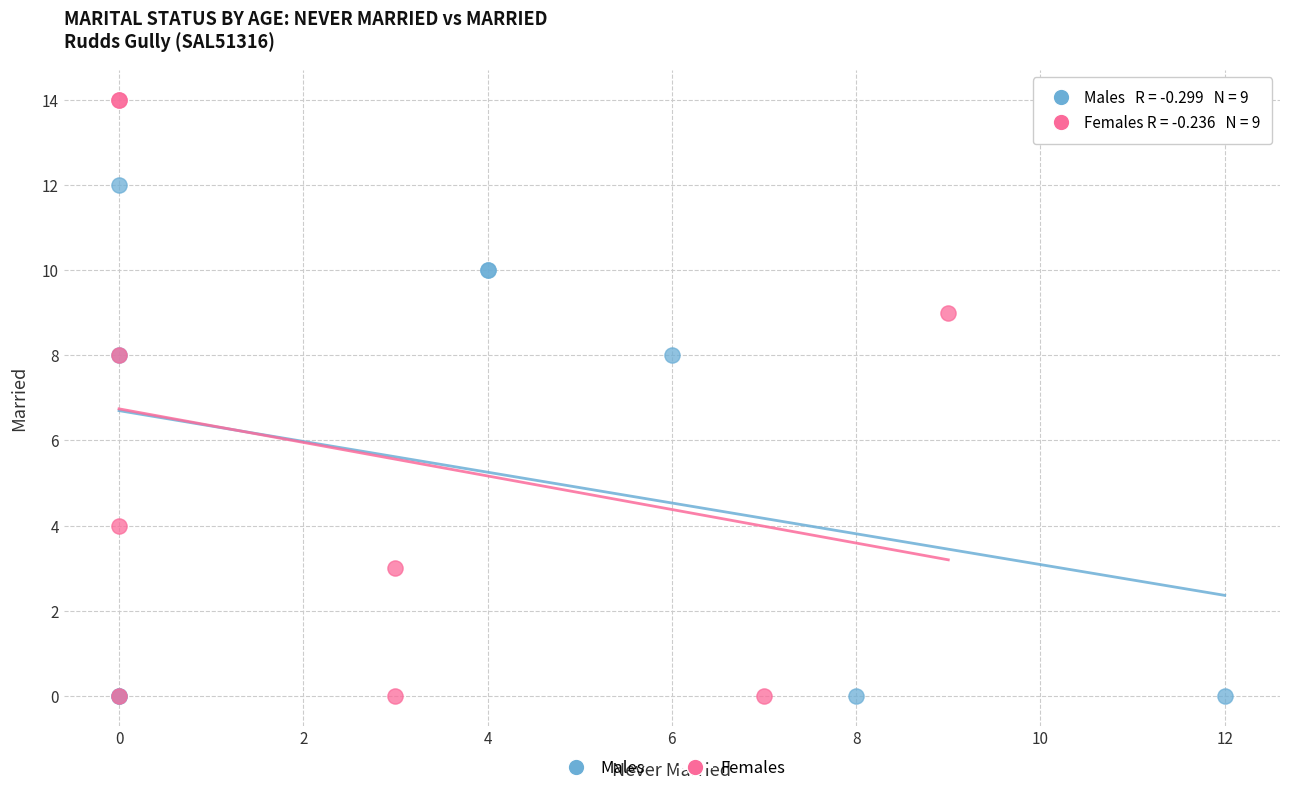

What are all the series names shown in the legend?

Males, Females